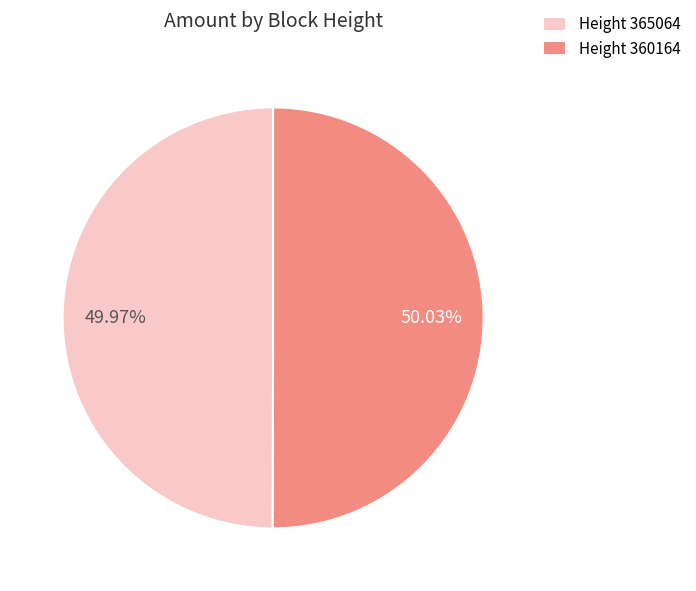

Is the sum of Height 360164 and Height 365064 greater than half?

Yes